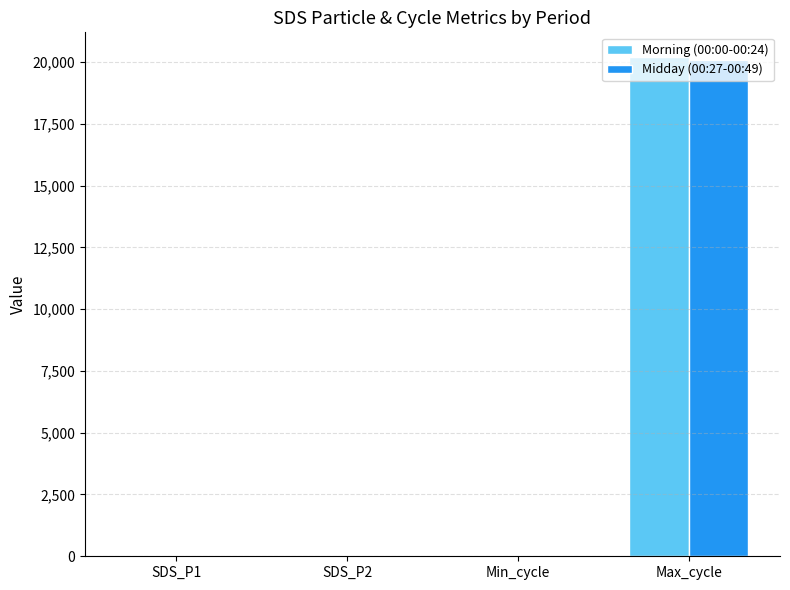

Which category has the highest value in the Morning (00:00-00:24) series?

Max_cycle